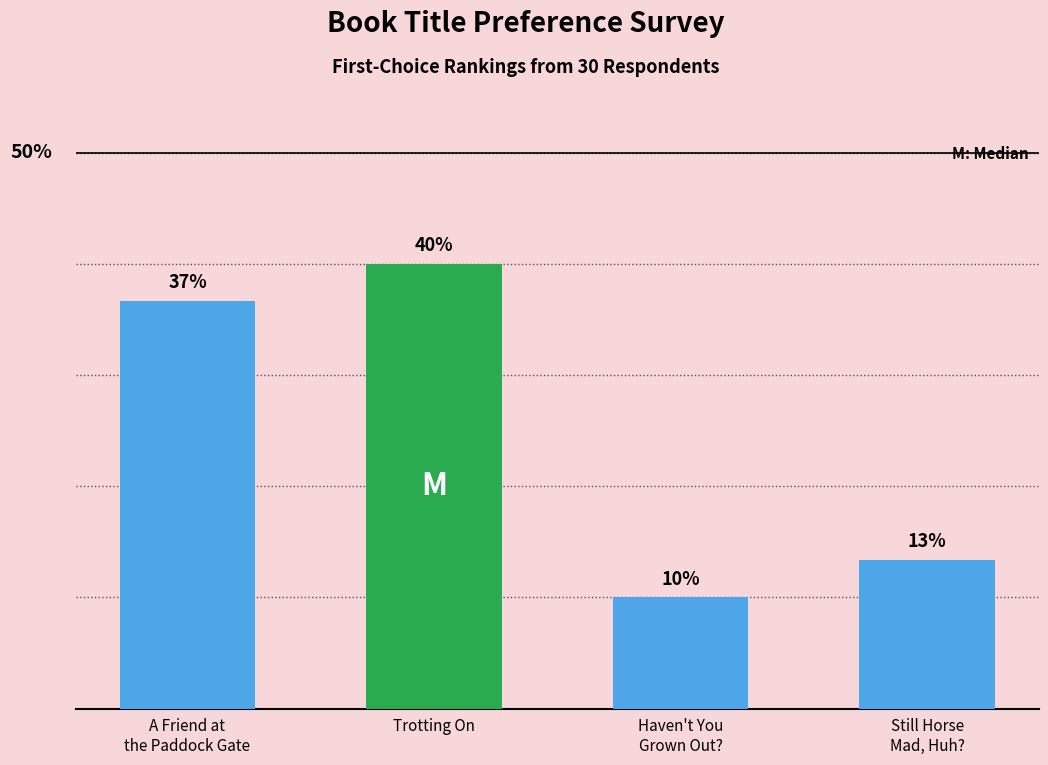

Rank the categories by value from highest to lowest.

Trotting On, A Friend at
the Paddock Gate, Still Horse
Mad, Huh?, Haven't You
Grown Out?